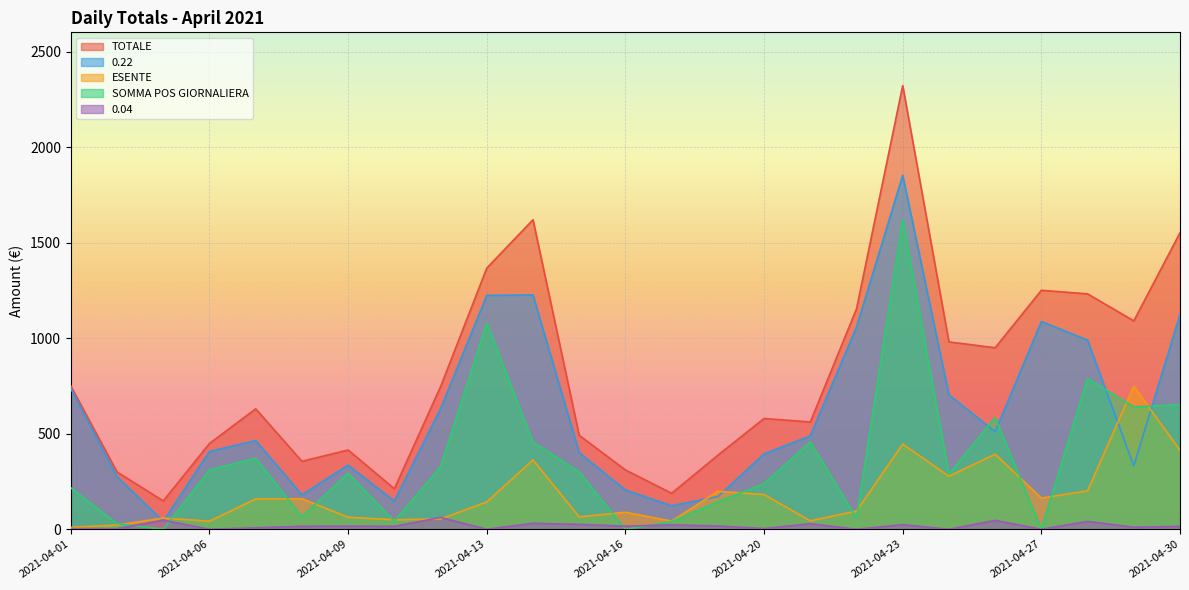

What is the difference between the TOTALE values at 2021-04-20 and 2021-04-17?

391.6